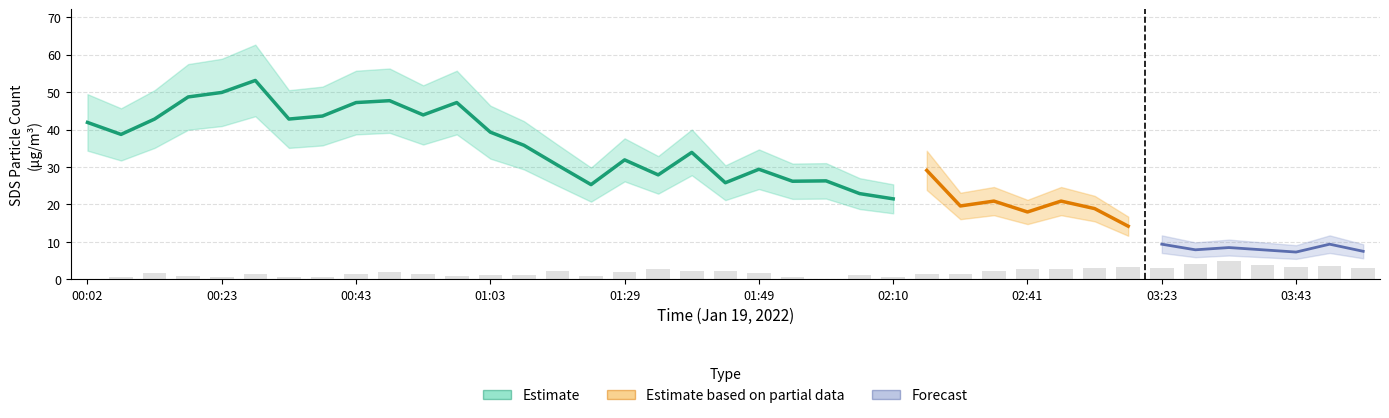

Between 22 and 33, which is larger?

22